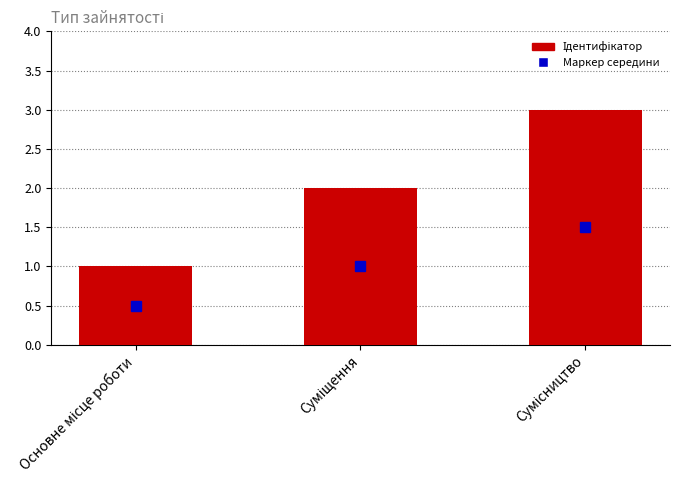

What is the maximum value shown in the chart?

3